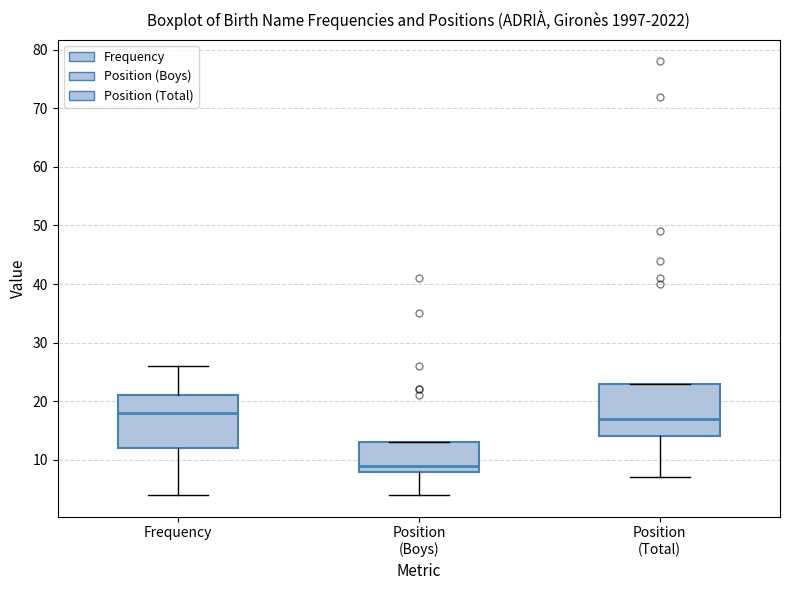

Which box's median line is the highest?

Frequency